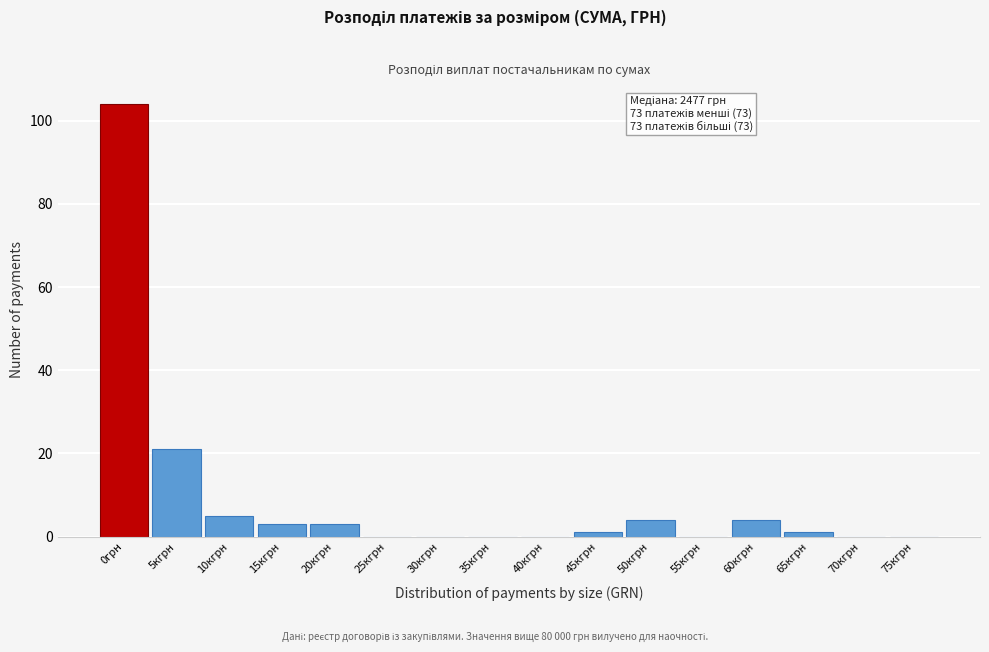

Reading right to left, transcribe all the data shown in this chart.

75кгрн=0	70кгрн=0	65кгрн=1	60кгрн=4	55кгрн=0	50кгрн=4	45кгрн=1	40кгрн=0	35кгрн=0	30кгрн=0	25кгрн=0	20кгрн=3	15кгрн=3	10кгрн=5	5кгрн=21	0грн=104